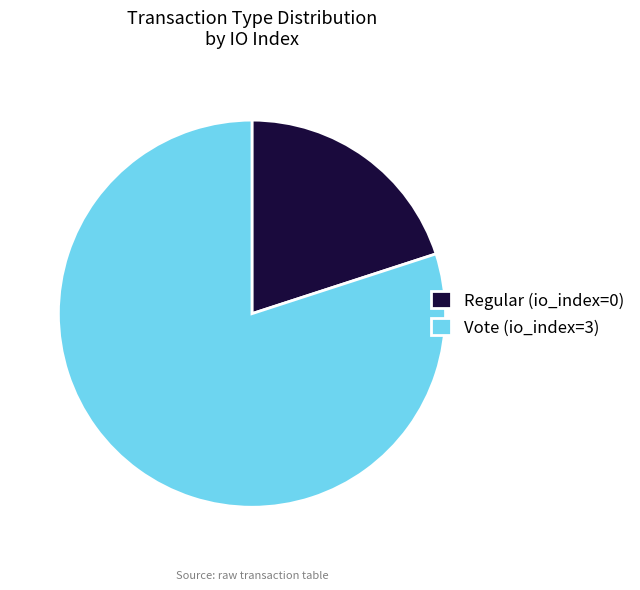

Do Regular (io_index=0) and Vote (io_index=3) together represent more than half of the pie?

Yes